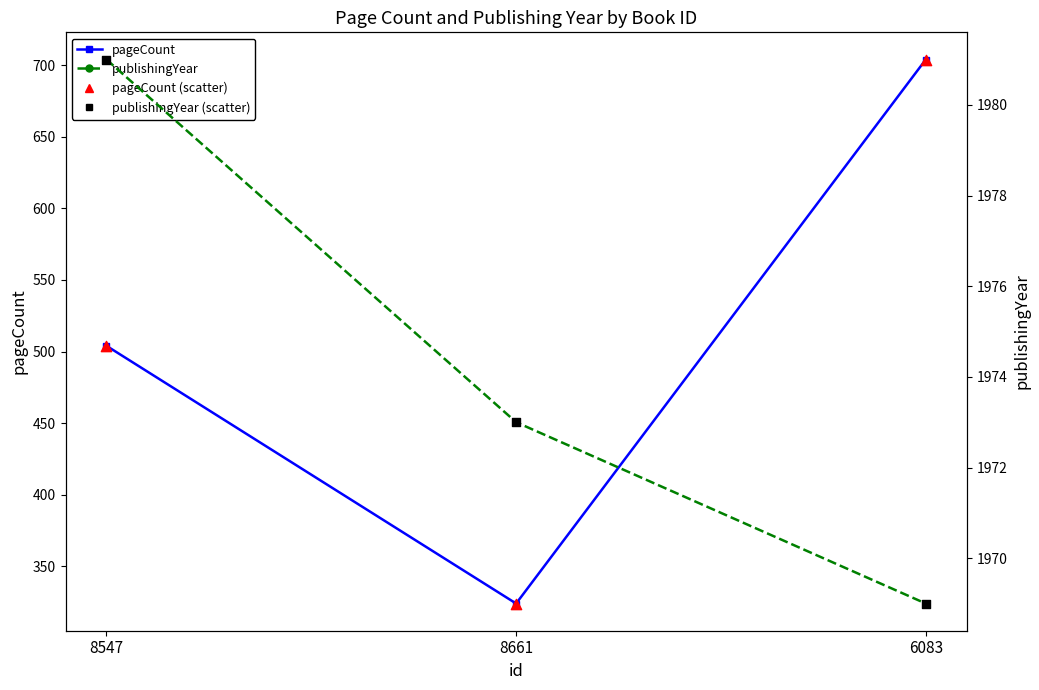

At which category is the sum across all series the highest?

6083